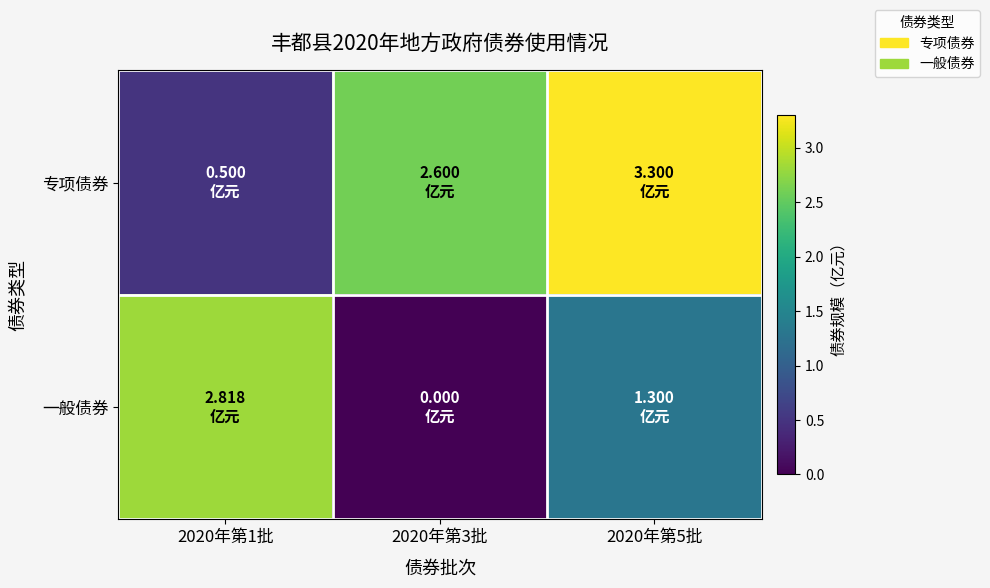

Which label corresponds to the largest value in the chart?

2020年第5批